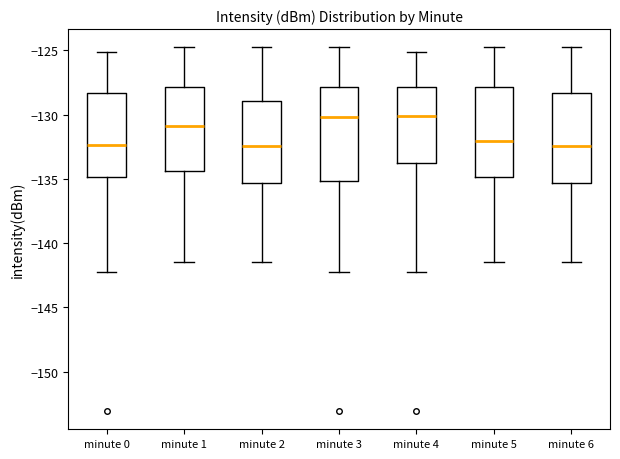

Reading left to right, transcribe this box plot: for each box, give where its median line is, the range the box spans, and where its two whiskers end, as read against the y-axis. The values are not printed on the chart, so give them approximately, as read against the axis.

minute 0: median -132.5, box -135.0 to -128.5, whiskers -142.5 to -125.0
minute 1: median -131.0, box -134.5 to -128.0, whiskers -141.5 to -125.0
minute 2: median -132.5, box -135.5 to -129.0, whiskers -141.5 to -125.0
minute 3: median -130.0, box -135.0 to -128.0, whiskers -142.5 to -125.0
minute 4: median -130.0, box -134.0 to -128.0, whiskers -142.5 to -125.0
minute 5: median -132.0, box -135.0 to -128.0, whiskers -141.5 to -125.0
minute 6: median -132.5, box -135.5 to -128.5, whiskers -141.5 to -125.0